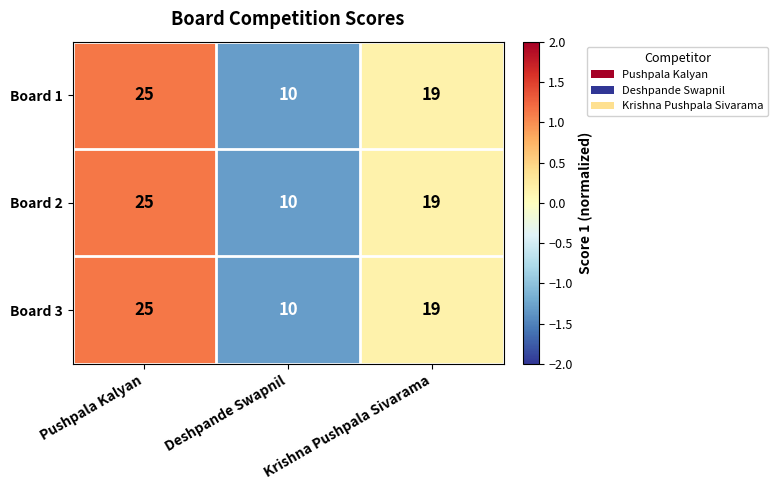

Is it true that Board 1 equals 3 at Deshpande Swapnil?

False